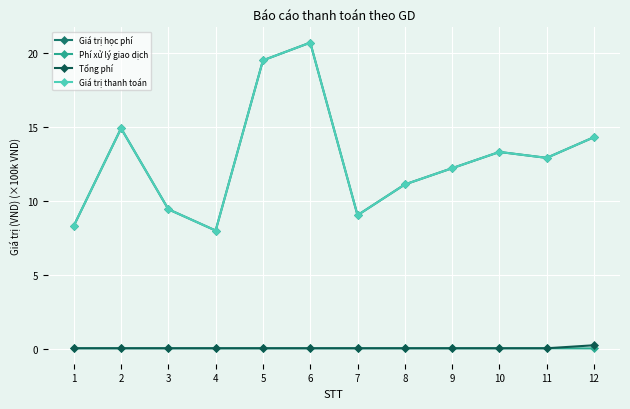

Is this an area chart (filled region under the line)?

No